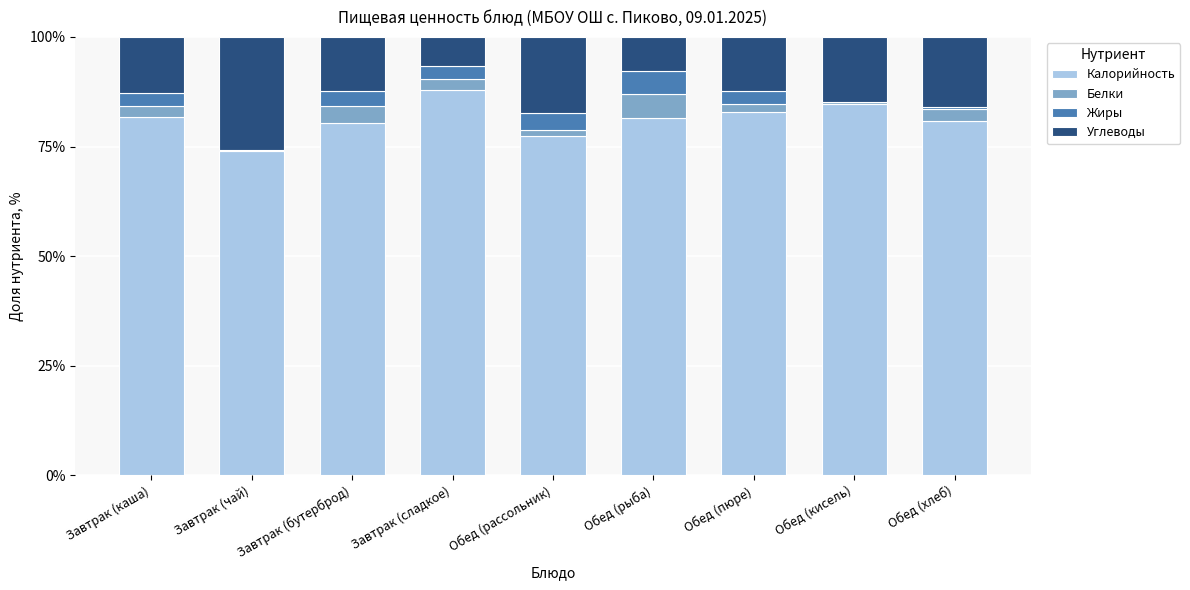

Is it true that Калорийность equals 38.6 at Завтрак (сладкое)?

False